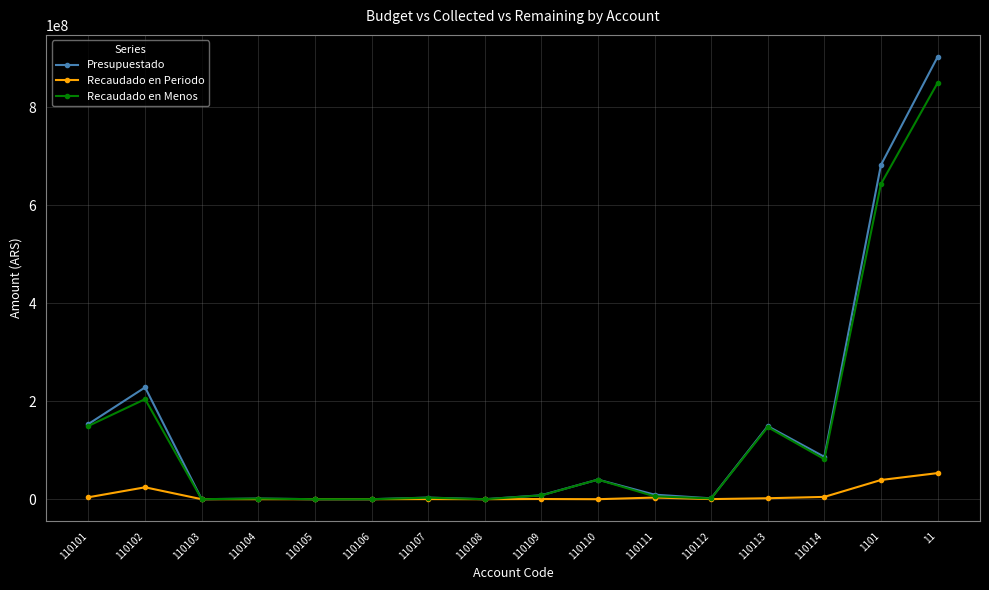

At which category is the sum across all series the highest?

11